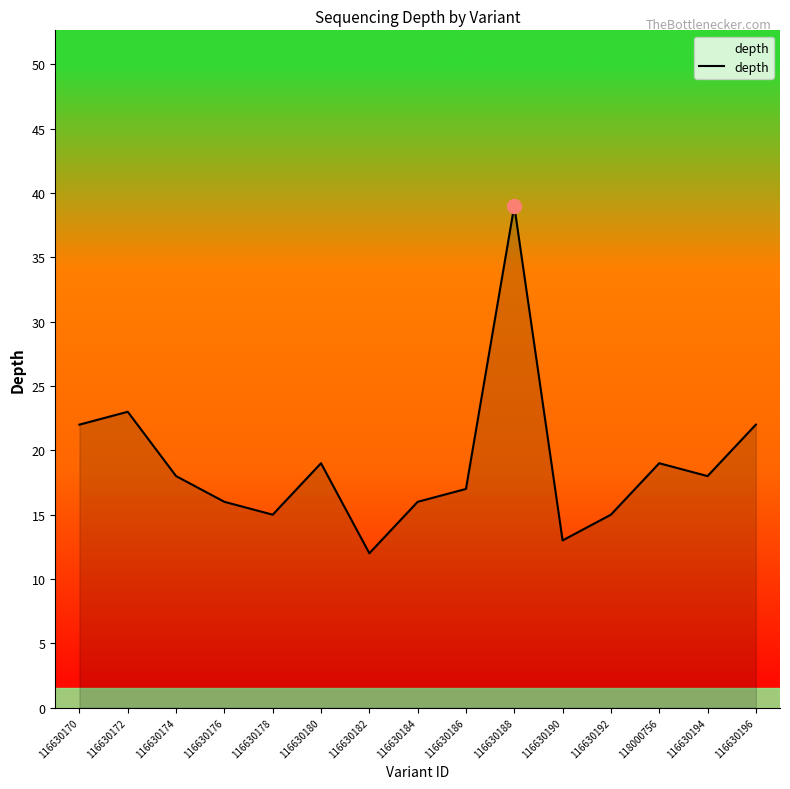

What value does the data have at 116630176?

16